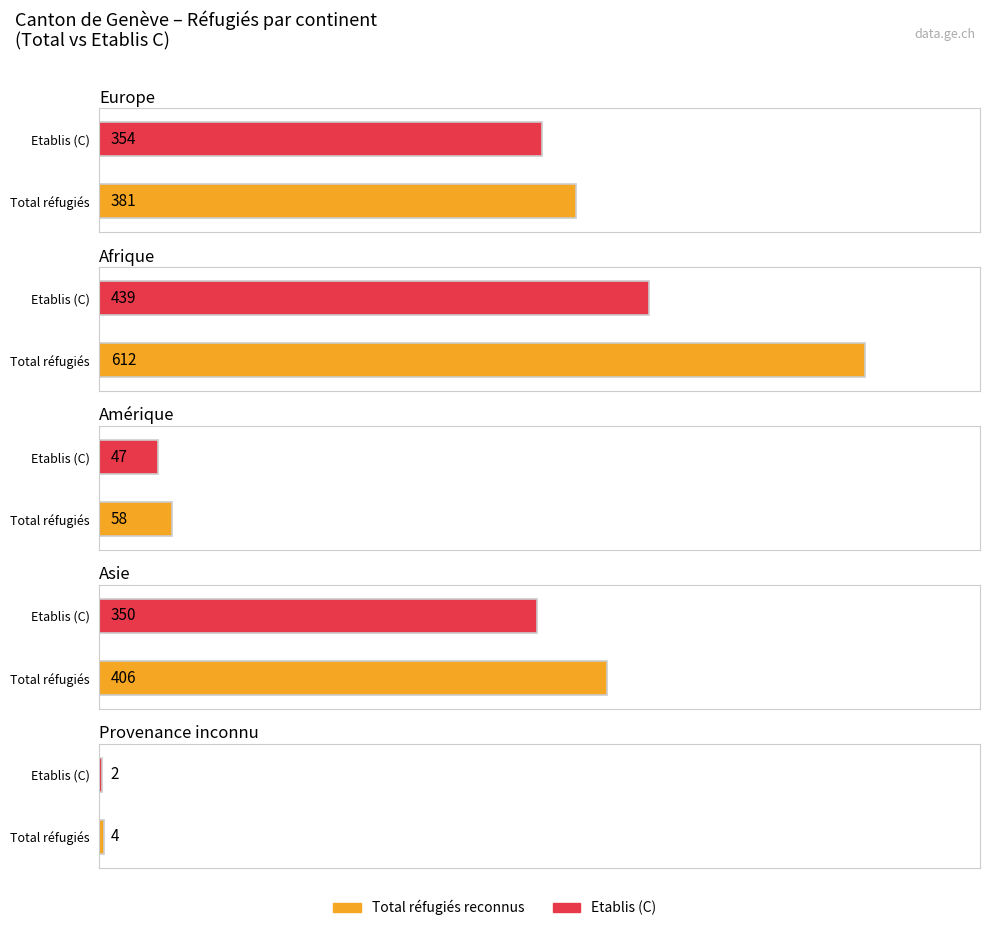

What is the highest value of the Etablis C series?

439